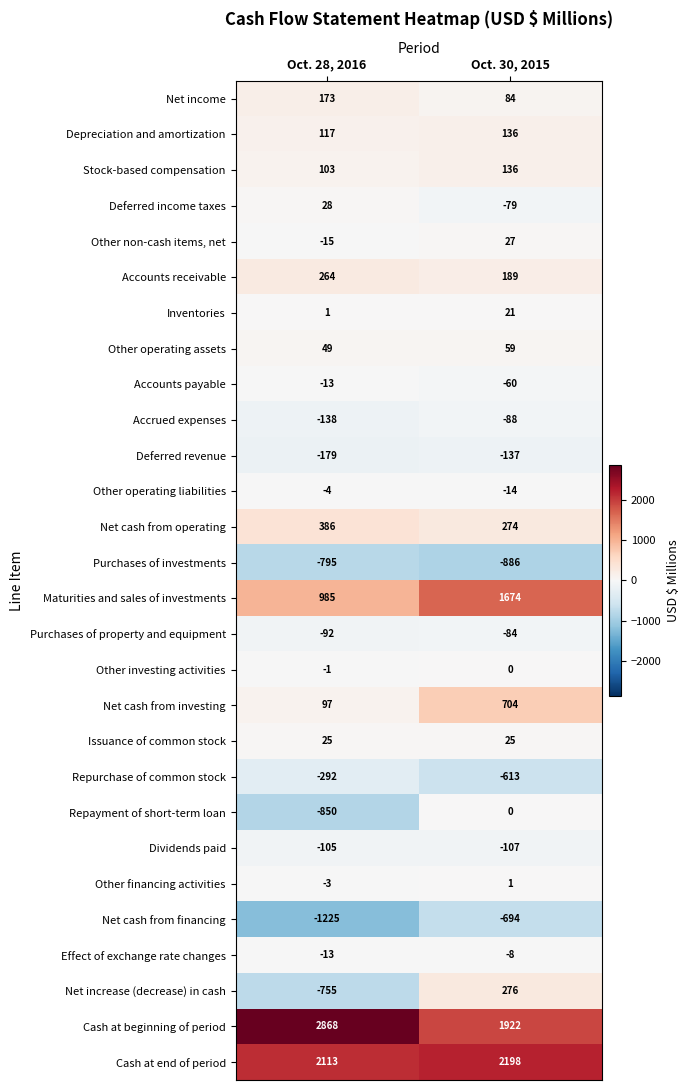

What is the approximate value of Net income at Oct. 28, 2016?

173